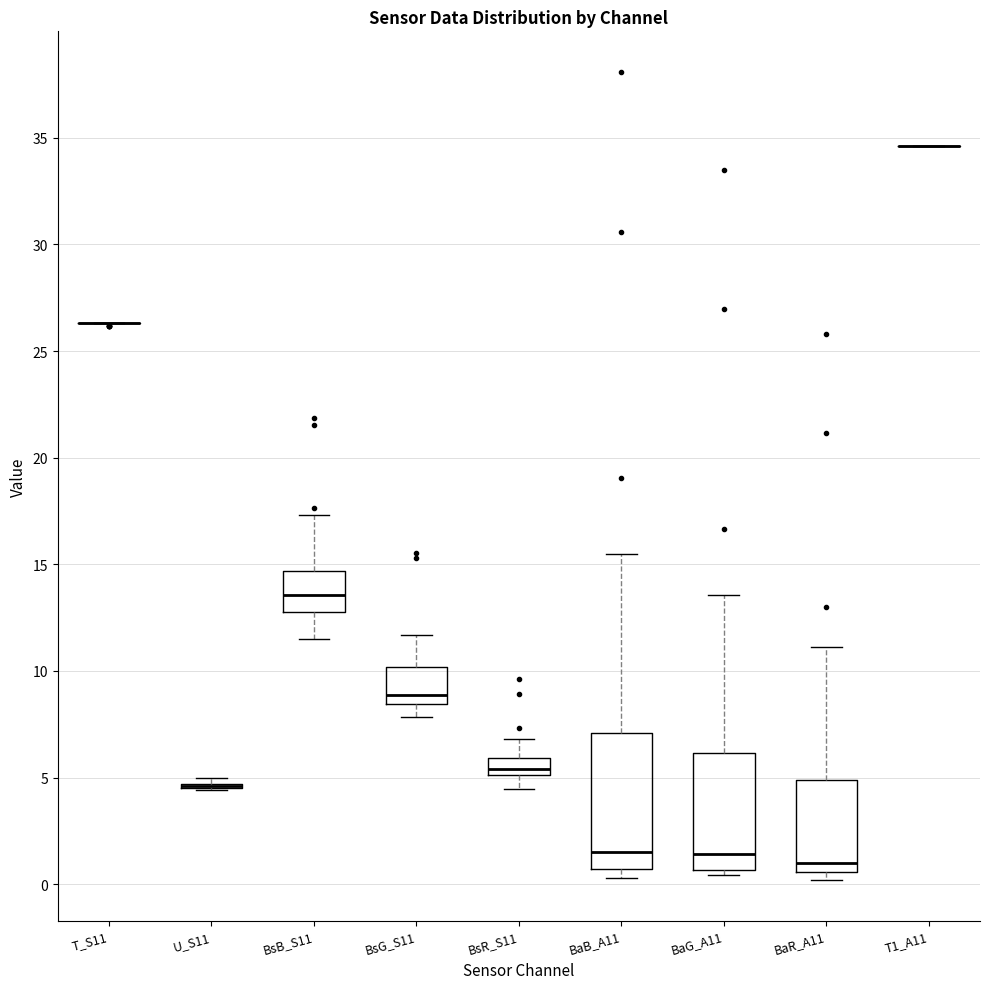

Which box is the tallest, from its lower edge to its upper edge?

BaB_A11